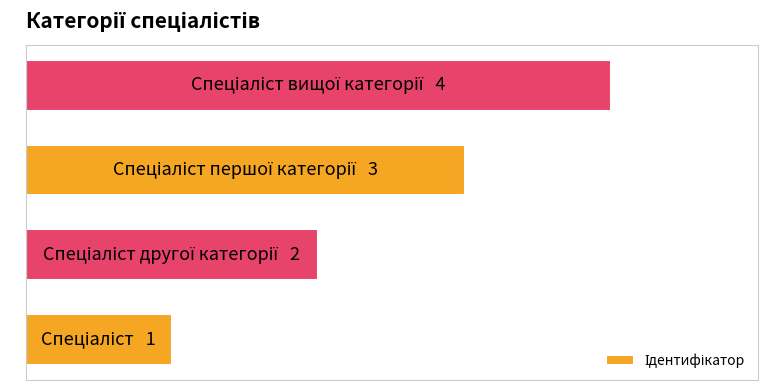

Are the bars horizontal?

Yes